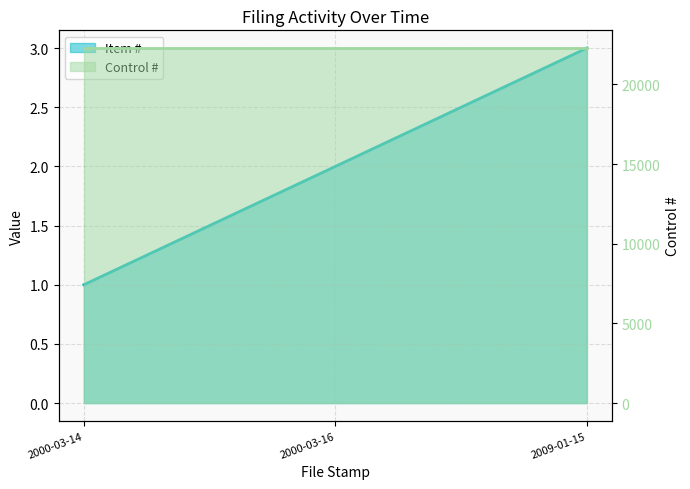

What is the label of the 2nd point from the right?

2000-03-16